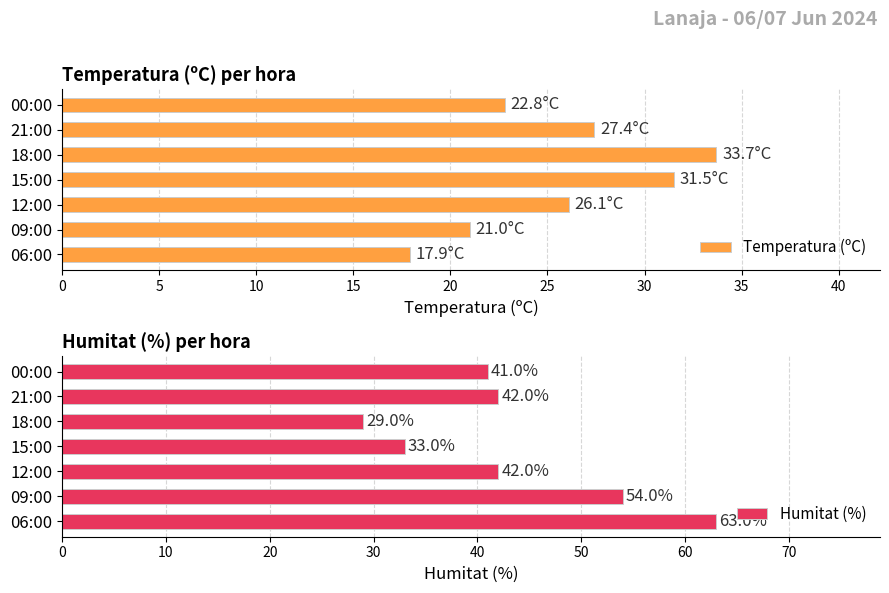

What is the approximate value of Temperatura (ºC) at 18:00?

33.7